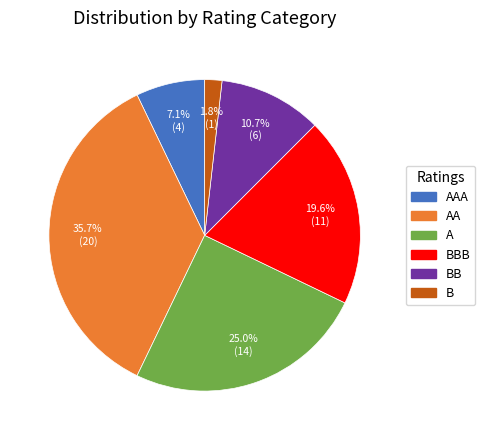

True or false: AAA accounts for 7% of the total.

True